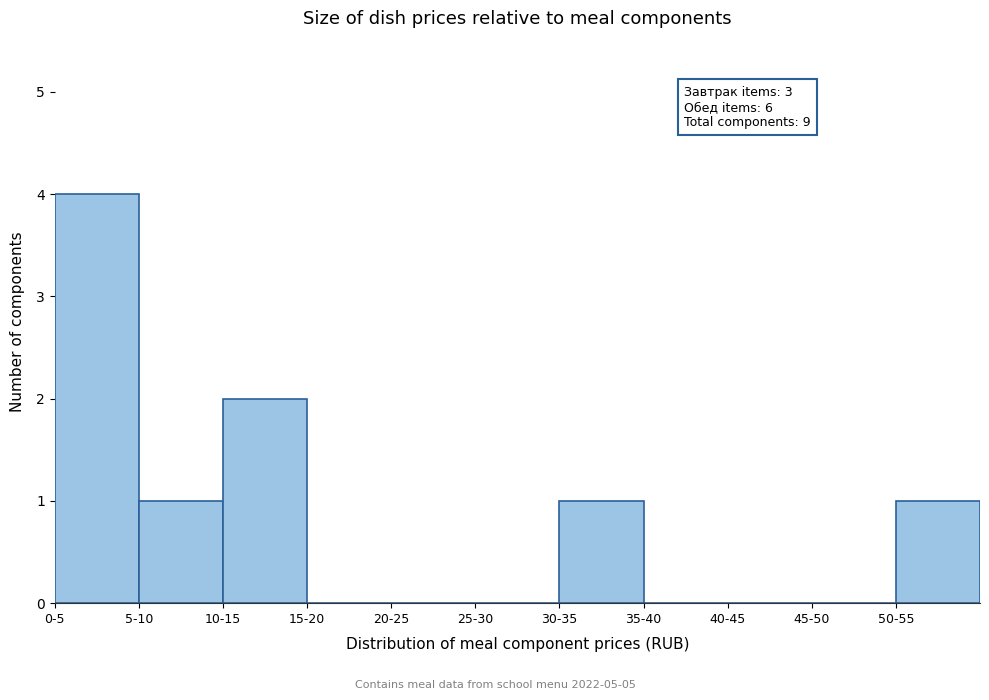

Reading right to left, list all the values displayed in this chart.

50-55=1	45-50=0	40-45=0	35-40=0	30-35=1	25-30=0	20-25=0	15-20=0	10-15=2	5-10=1	0-5=4